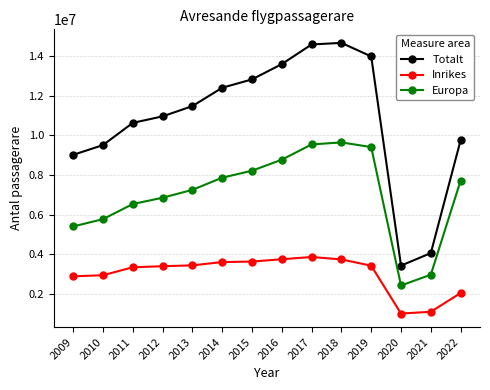

True or false: Inrikes and Totalt intersect in this chart.

False